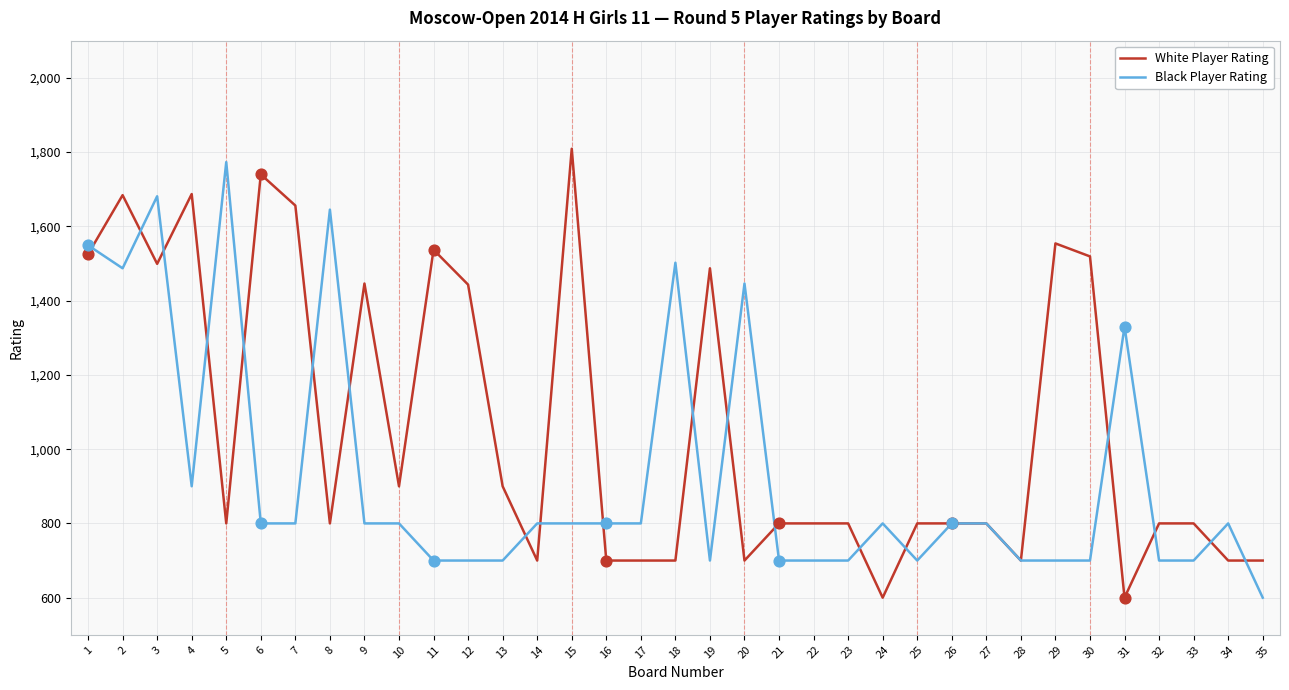

What are all the series names shown in the legend?

White Player Rating, Black Player Rating